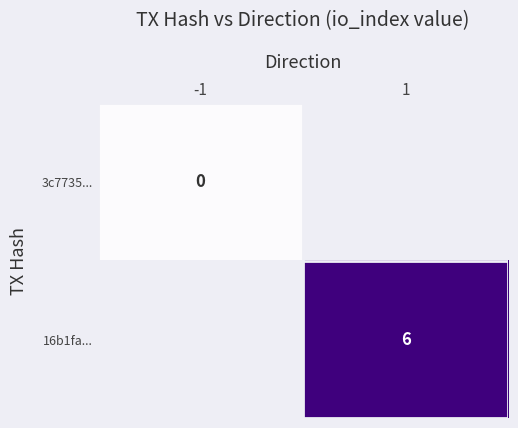

At how many categories does at least one series exceed 0?

1